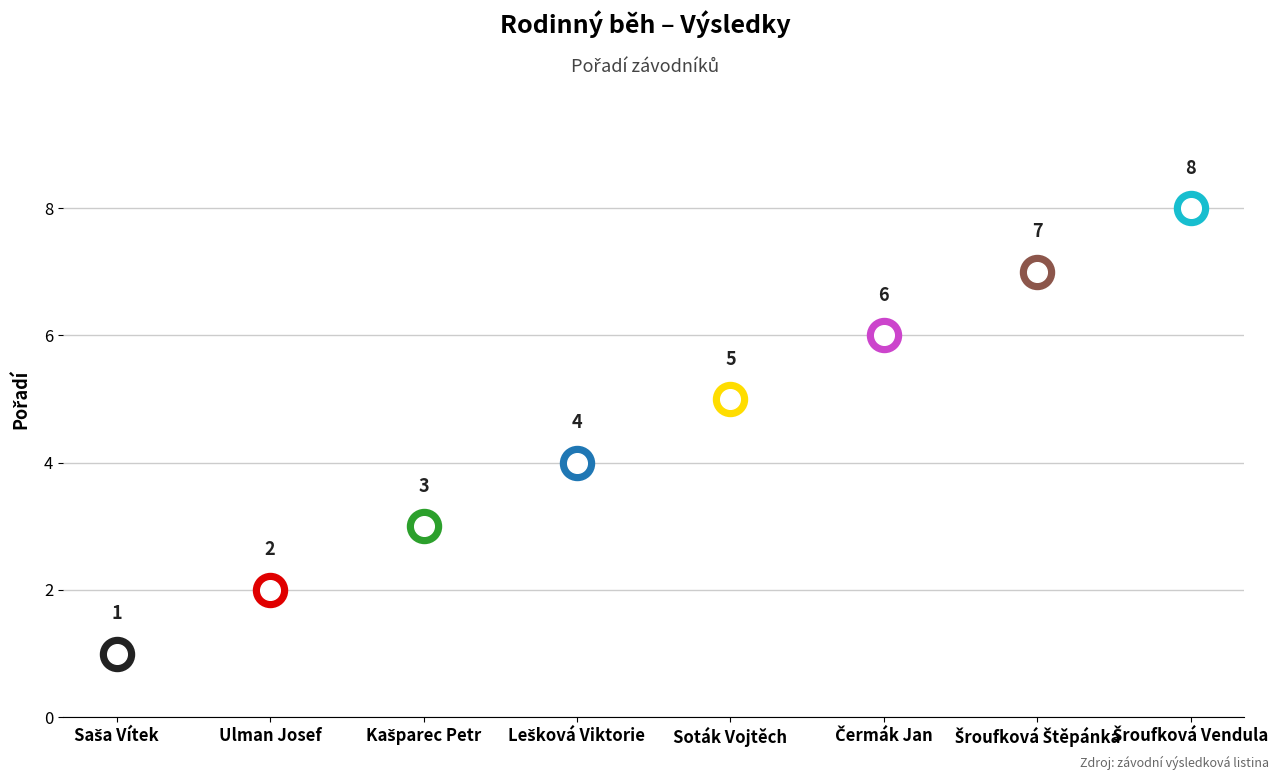

What is the change in value from Lešková Viktorie to Soták Vojtěch?

+1